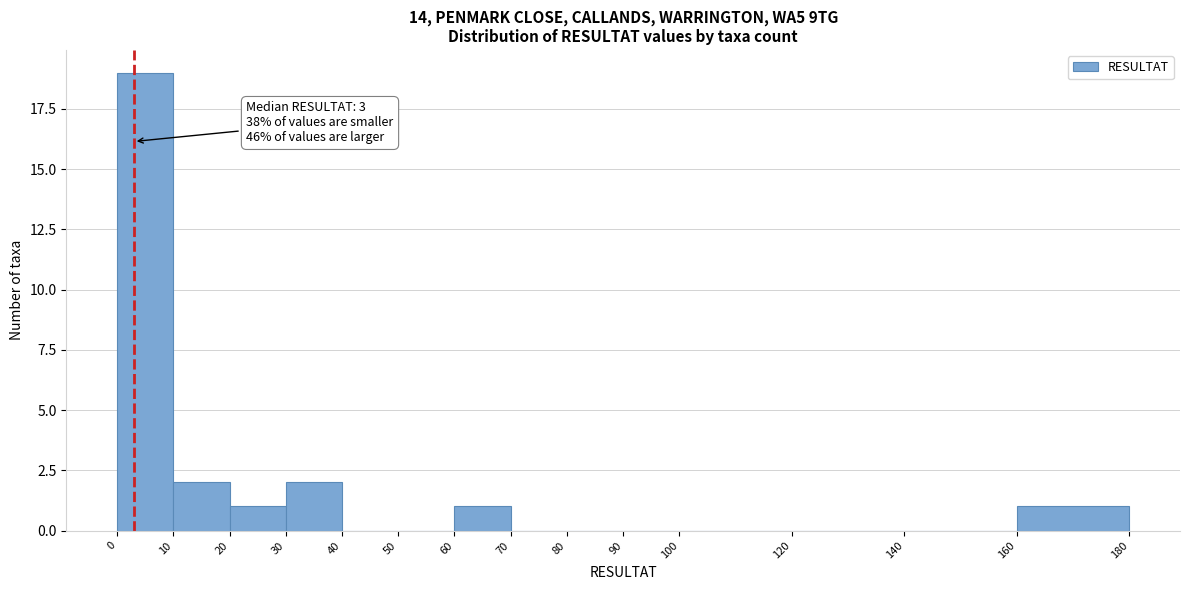

Over which range of the x-axis is the bar tallest?

0 to 10